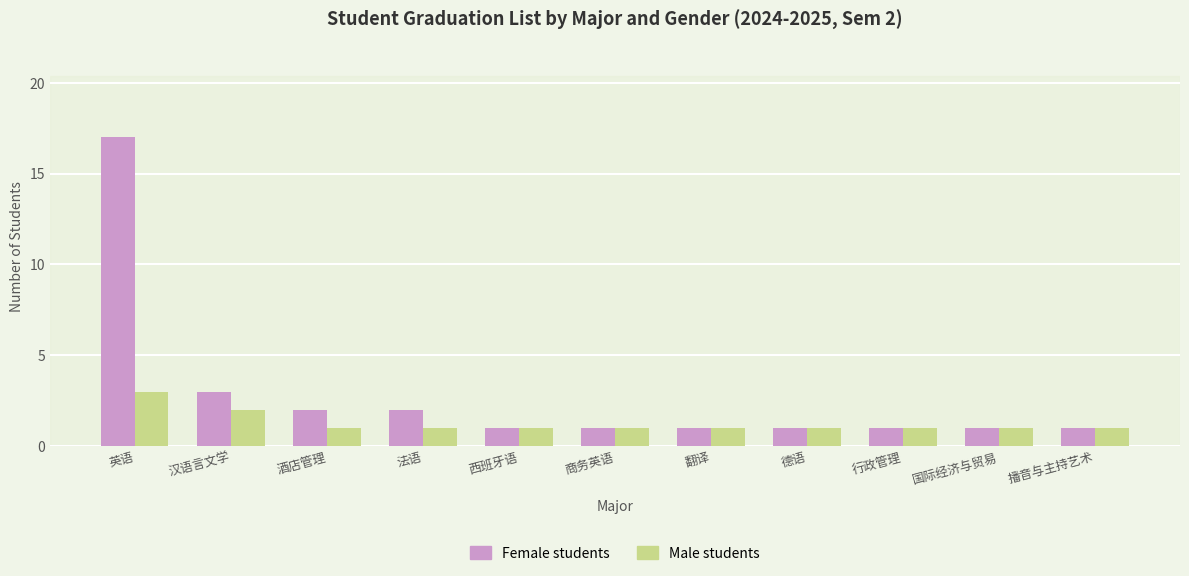

How many groups of bars are there?

11